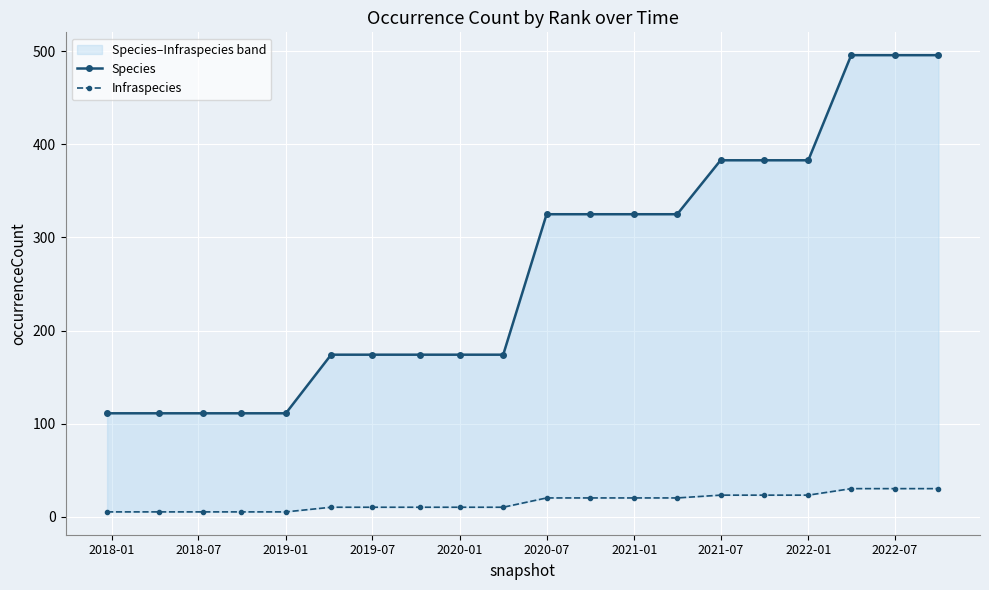

What is the value of the Species point at the 5th from the left?

111